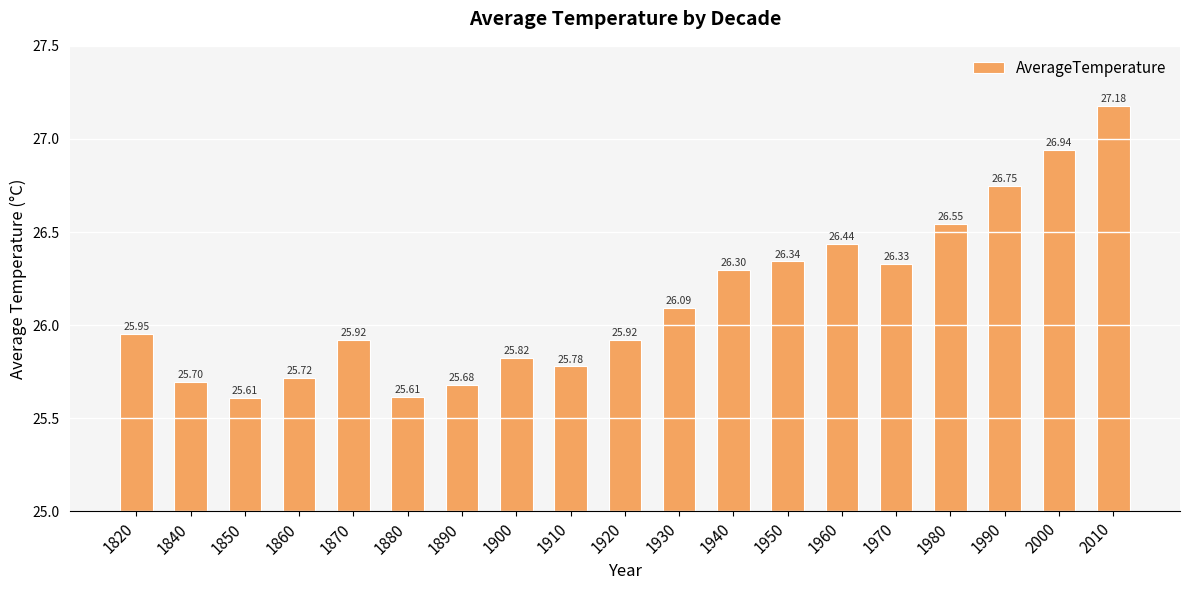

What is the difference between the maximum and minimum values?

1.6